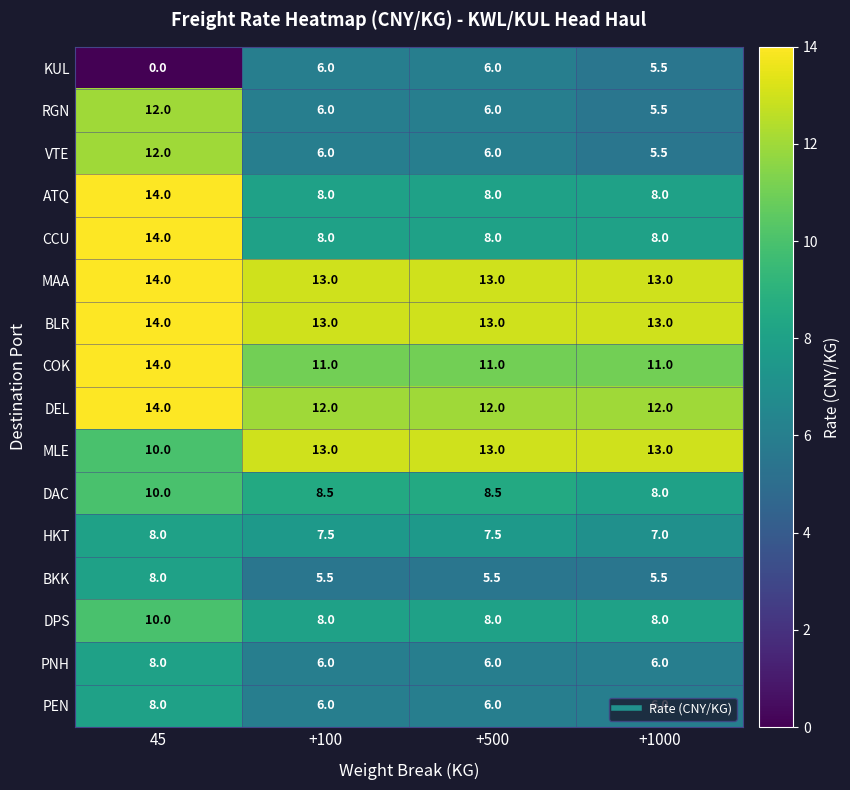

What is the lowest value of the DEL series?

12.0